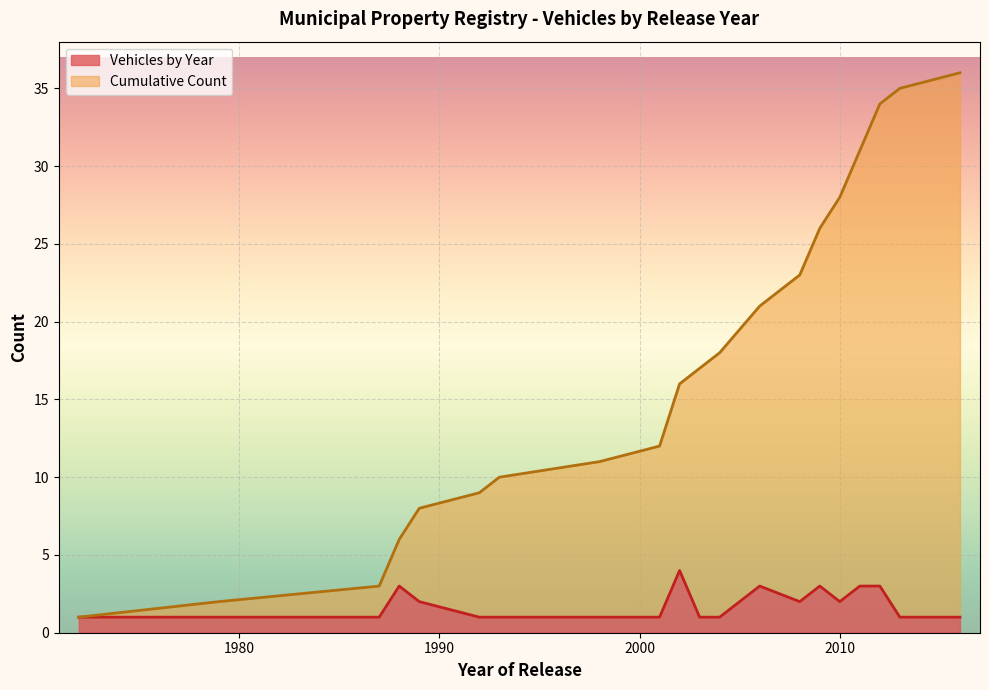

Approximately how many times larger is the value at 2010 compared to 1988?

1.0